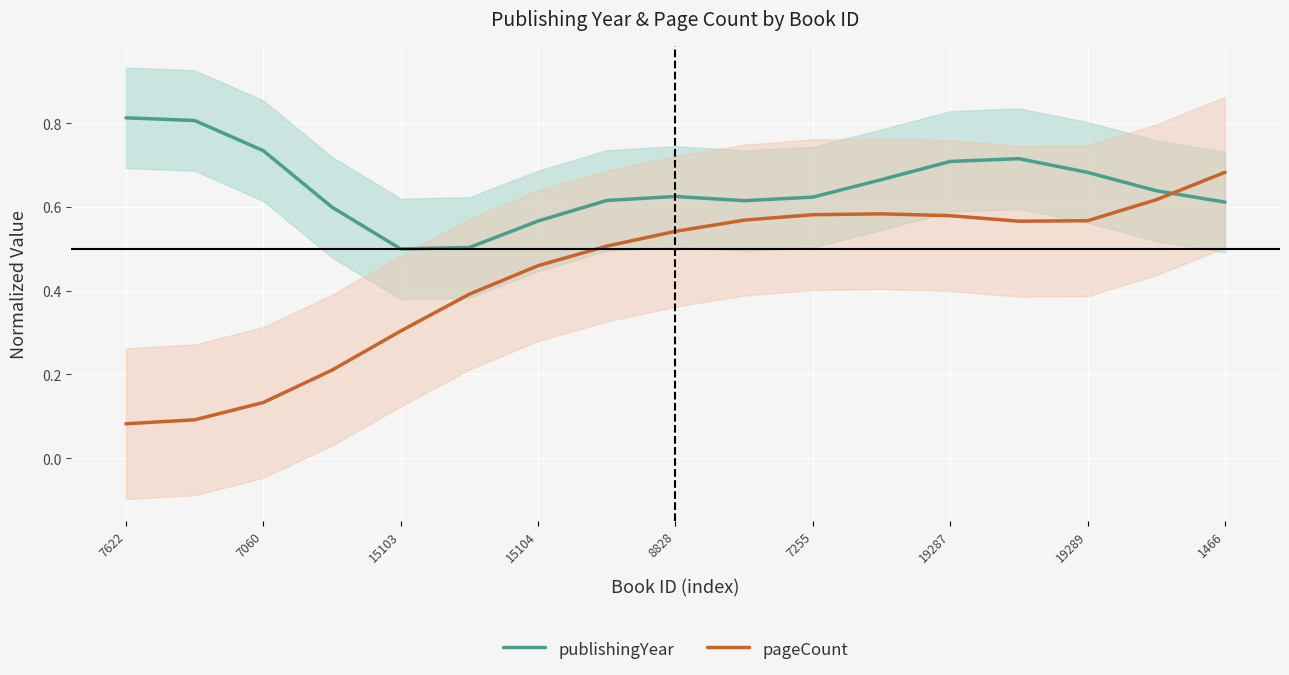

True or false: pageCount and publishingYear cross at least once.

True